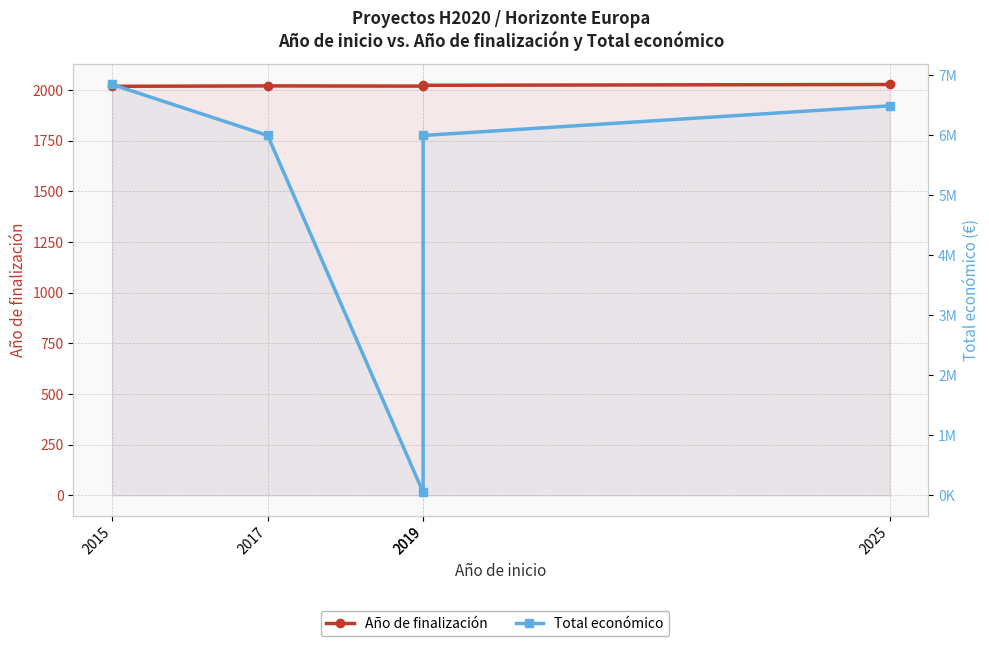

Which label corresponds to the largest value in the chart?

2015